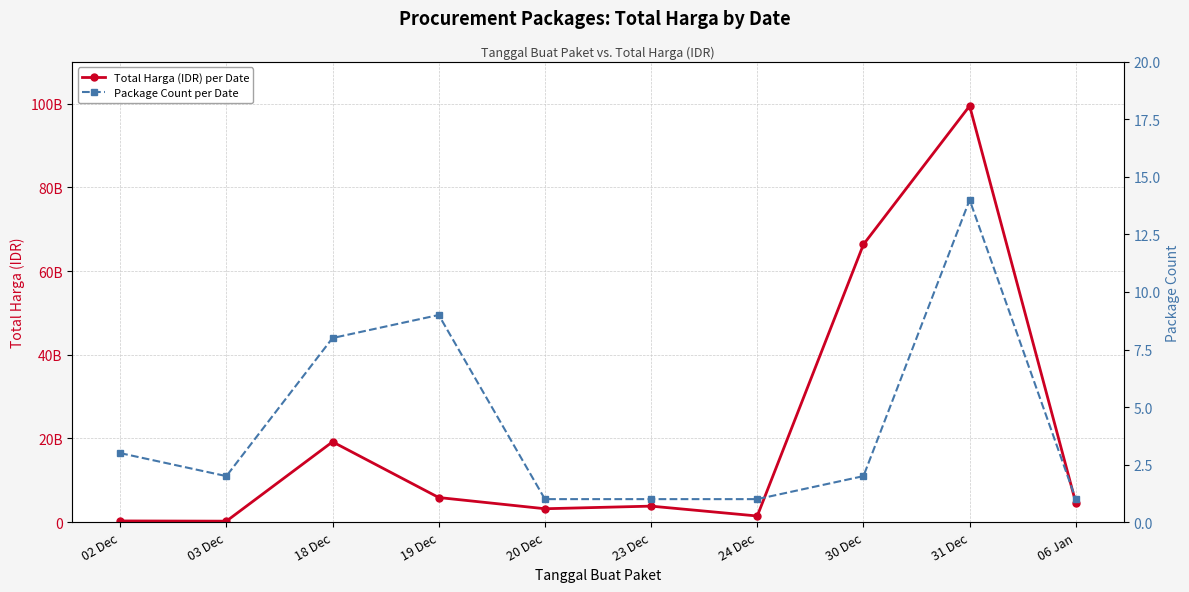

Rank the series by their maximum value, from highest to lowest.

Total Harga (IDR) per Date, Package Count per Date